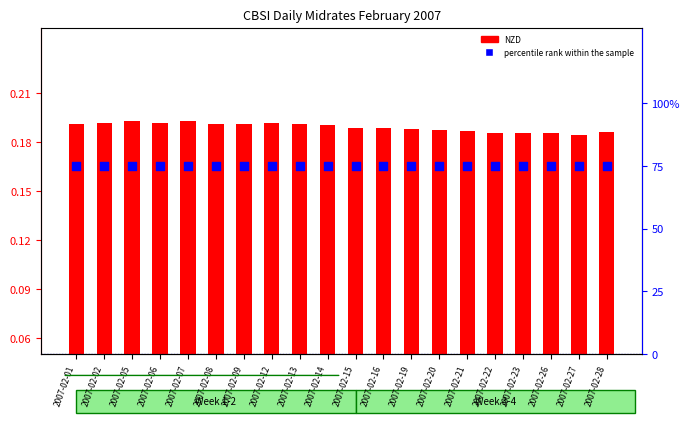

Which series has the largest Y range (max minus min)?

NZD